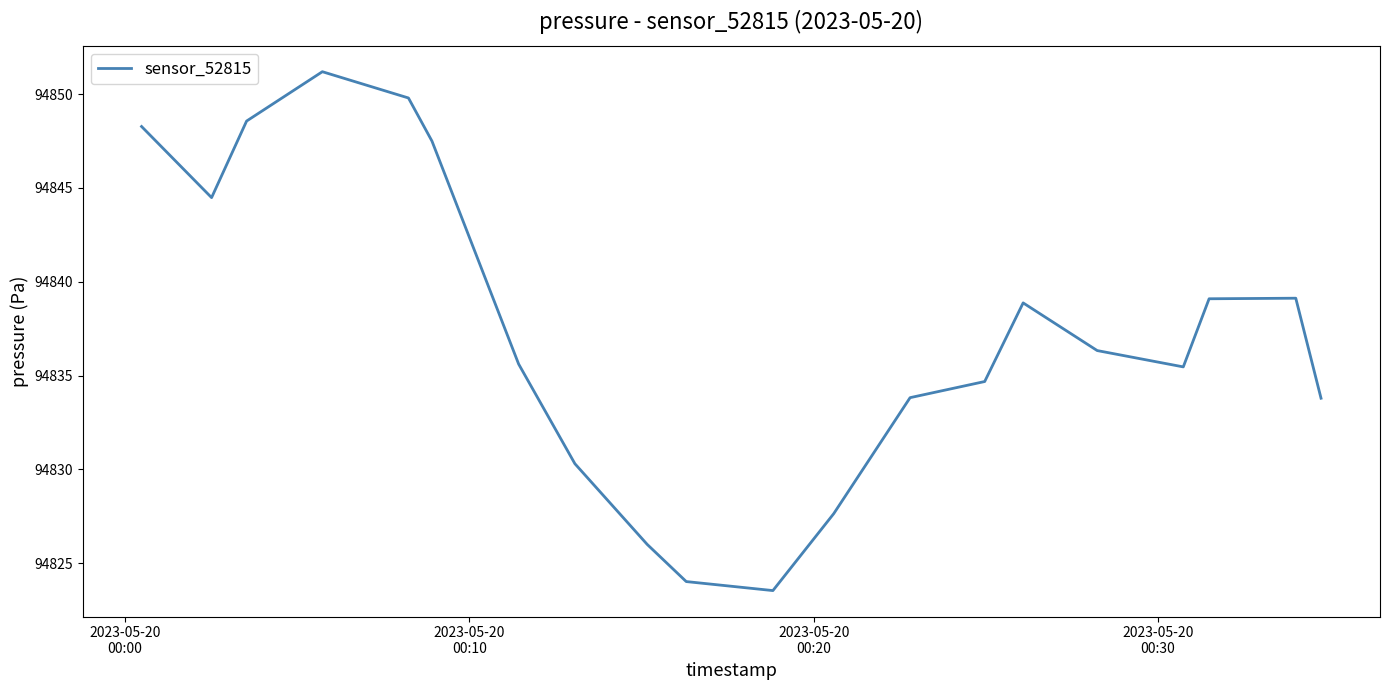

What is the minimum value shown in the chart?

94823.5